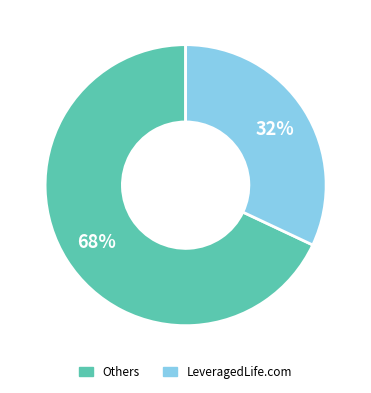

Is there a majority slice in this chart?

Yes